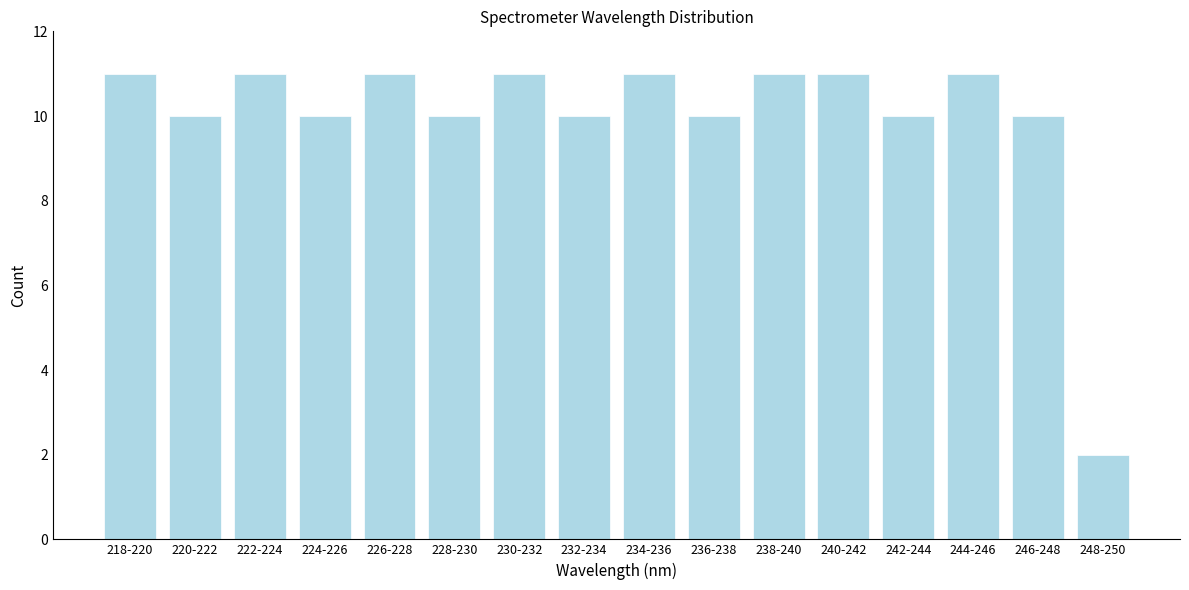

Reading right to left, what are all the values shown in this chart?

248-250=2	246-248=10	244-246=11	242-244=10	240-242=11	238-240=11	236-238=10	234-236=11	232-234=10	230-232=11	228-230=10	226-228=11	224-226=10	222-224=11	220-222=10	218-220=11